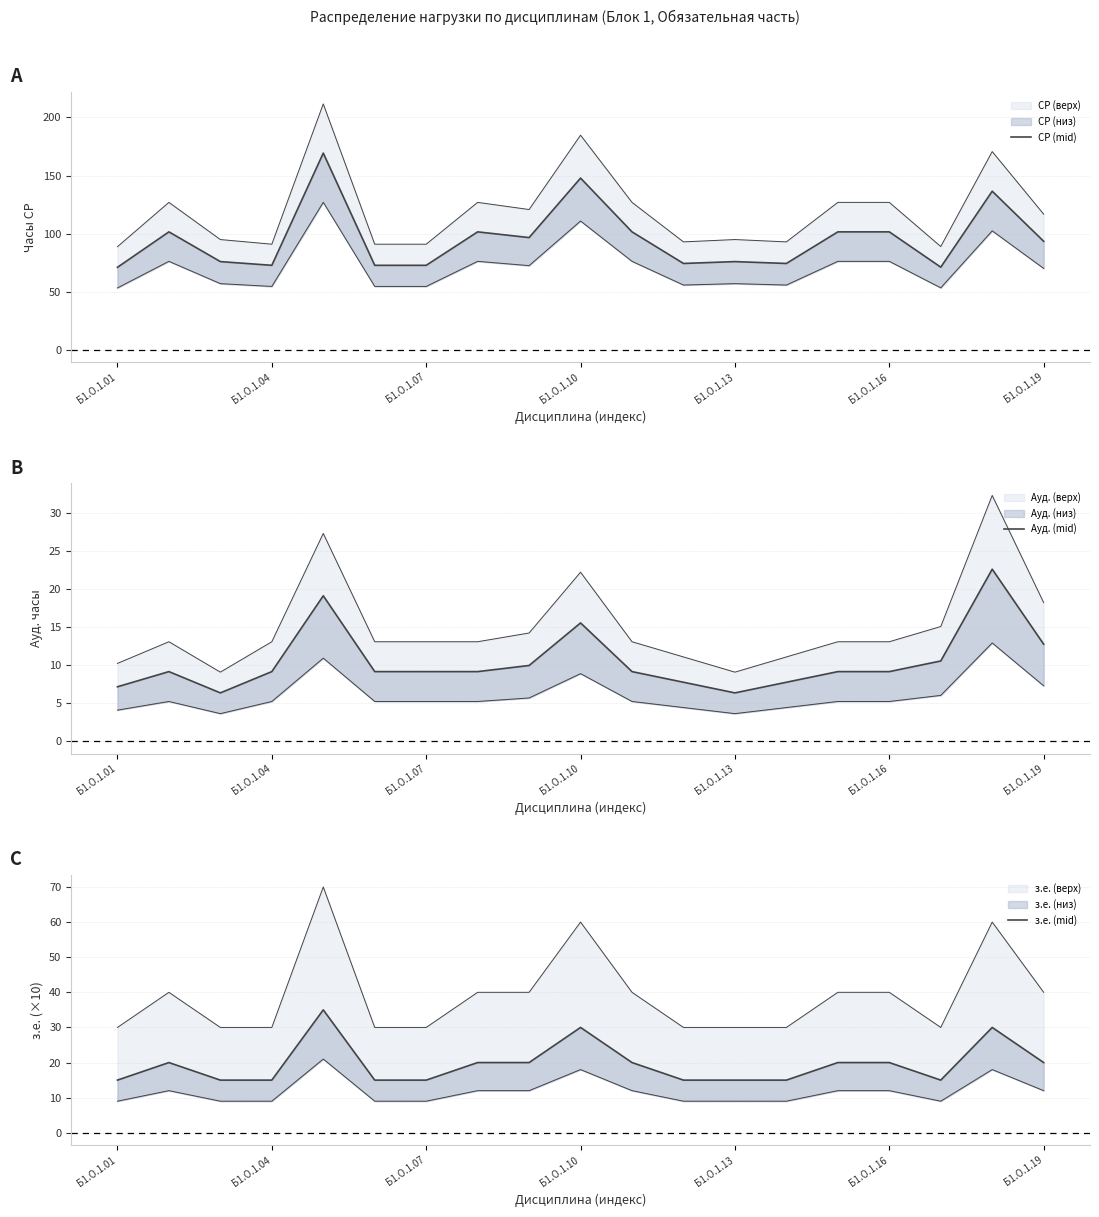

True or false: Ауд. (mid) and з.е. (mid) intersect in this chart.

False